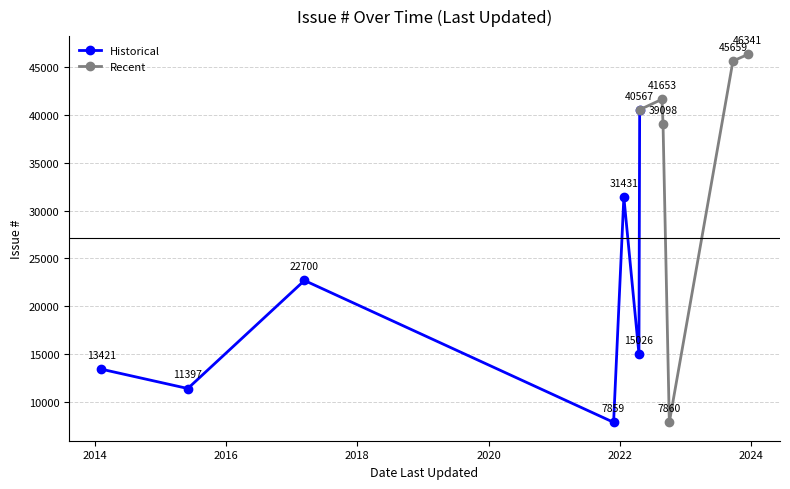

How many points are higher than both their immediate neighbors (excluding endpoints)?

2